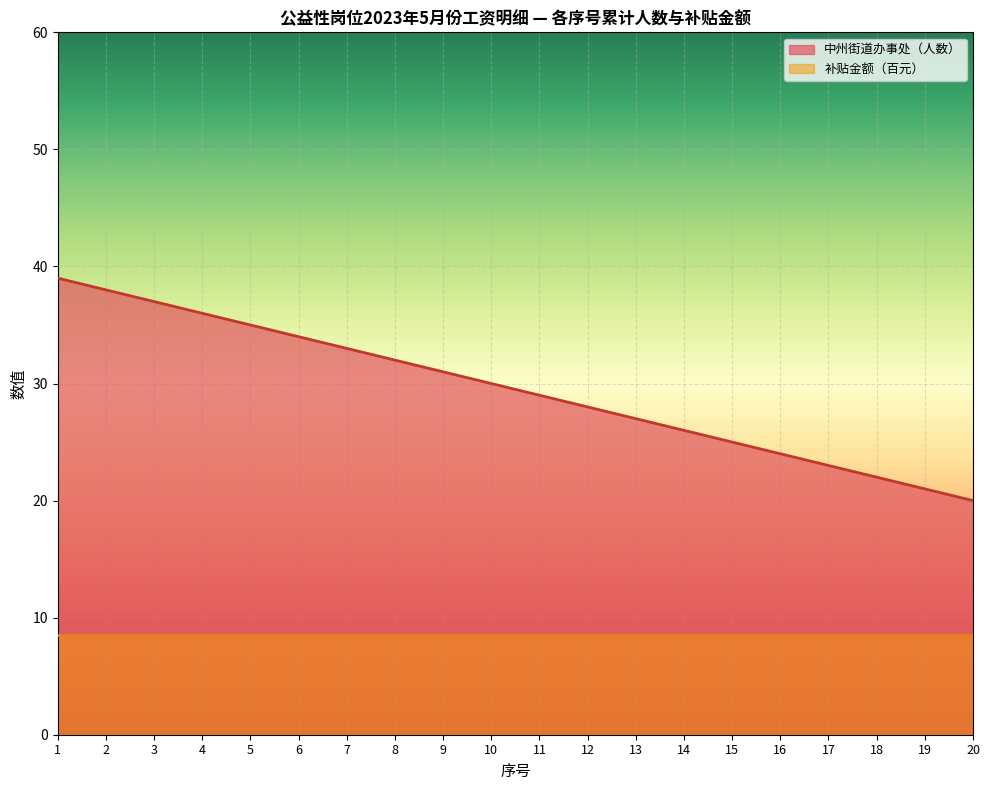

Reading left to right, what are all the values shown in this chart?

1=39	2=38	3=37	4=36	5=35	6=34	7=33	8=32	9=31	10=30	11=29	12=28	13=27	14=26	15=25	16=24	17=23	18=22	19=21	20=20